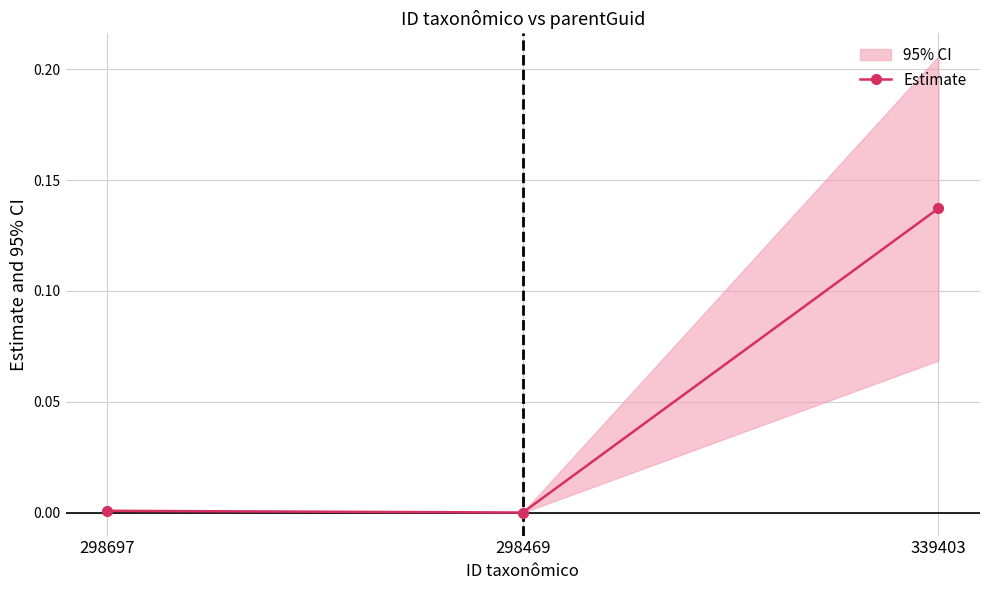

List the labels in order of value, smallest first.

298469, 298697, 339403